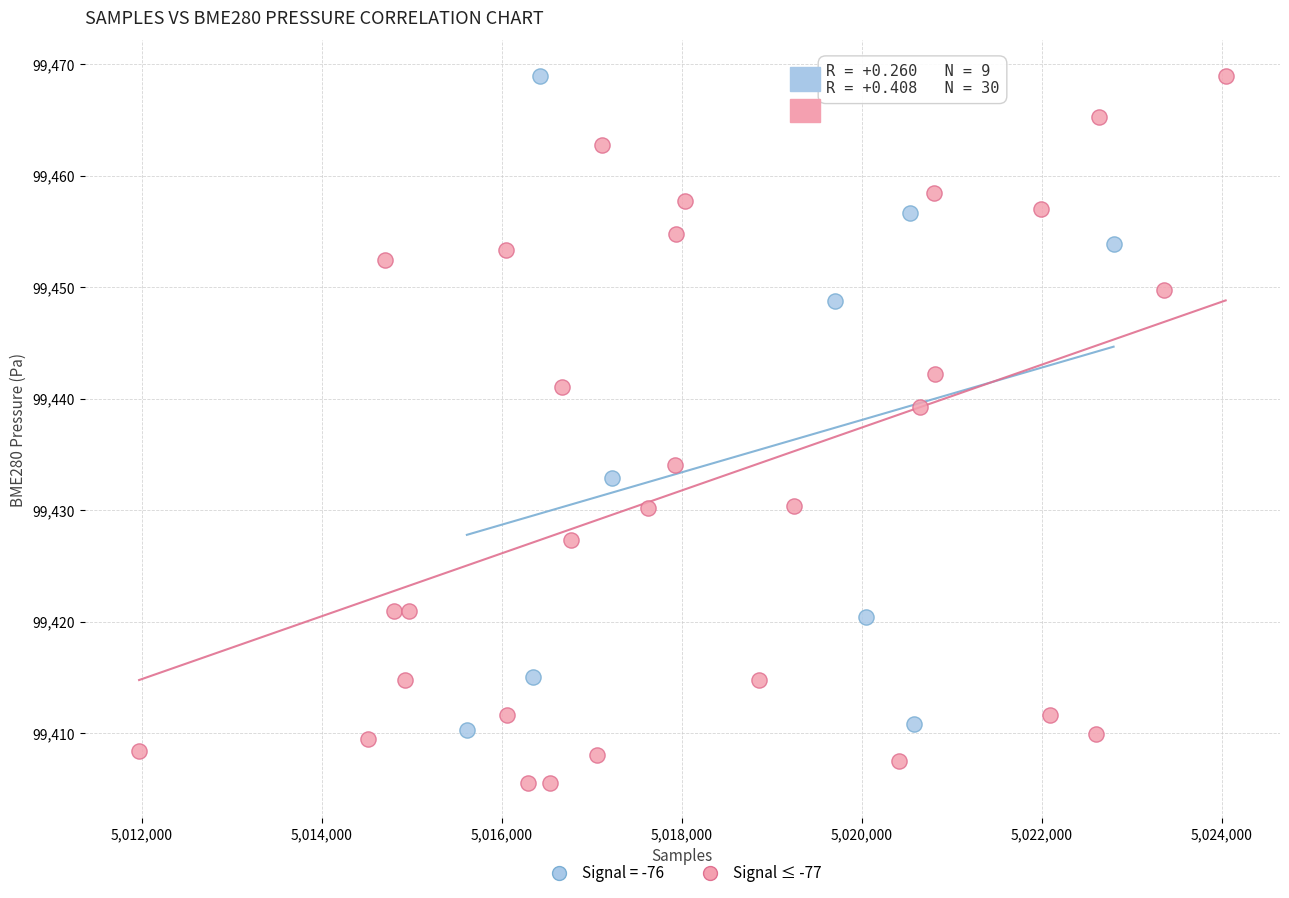

Which series has the largest Y range (max minus min)?

Signal ≤ -77